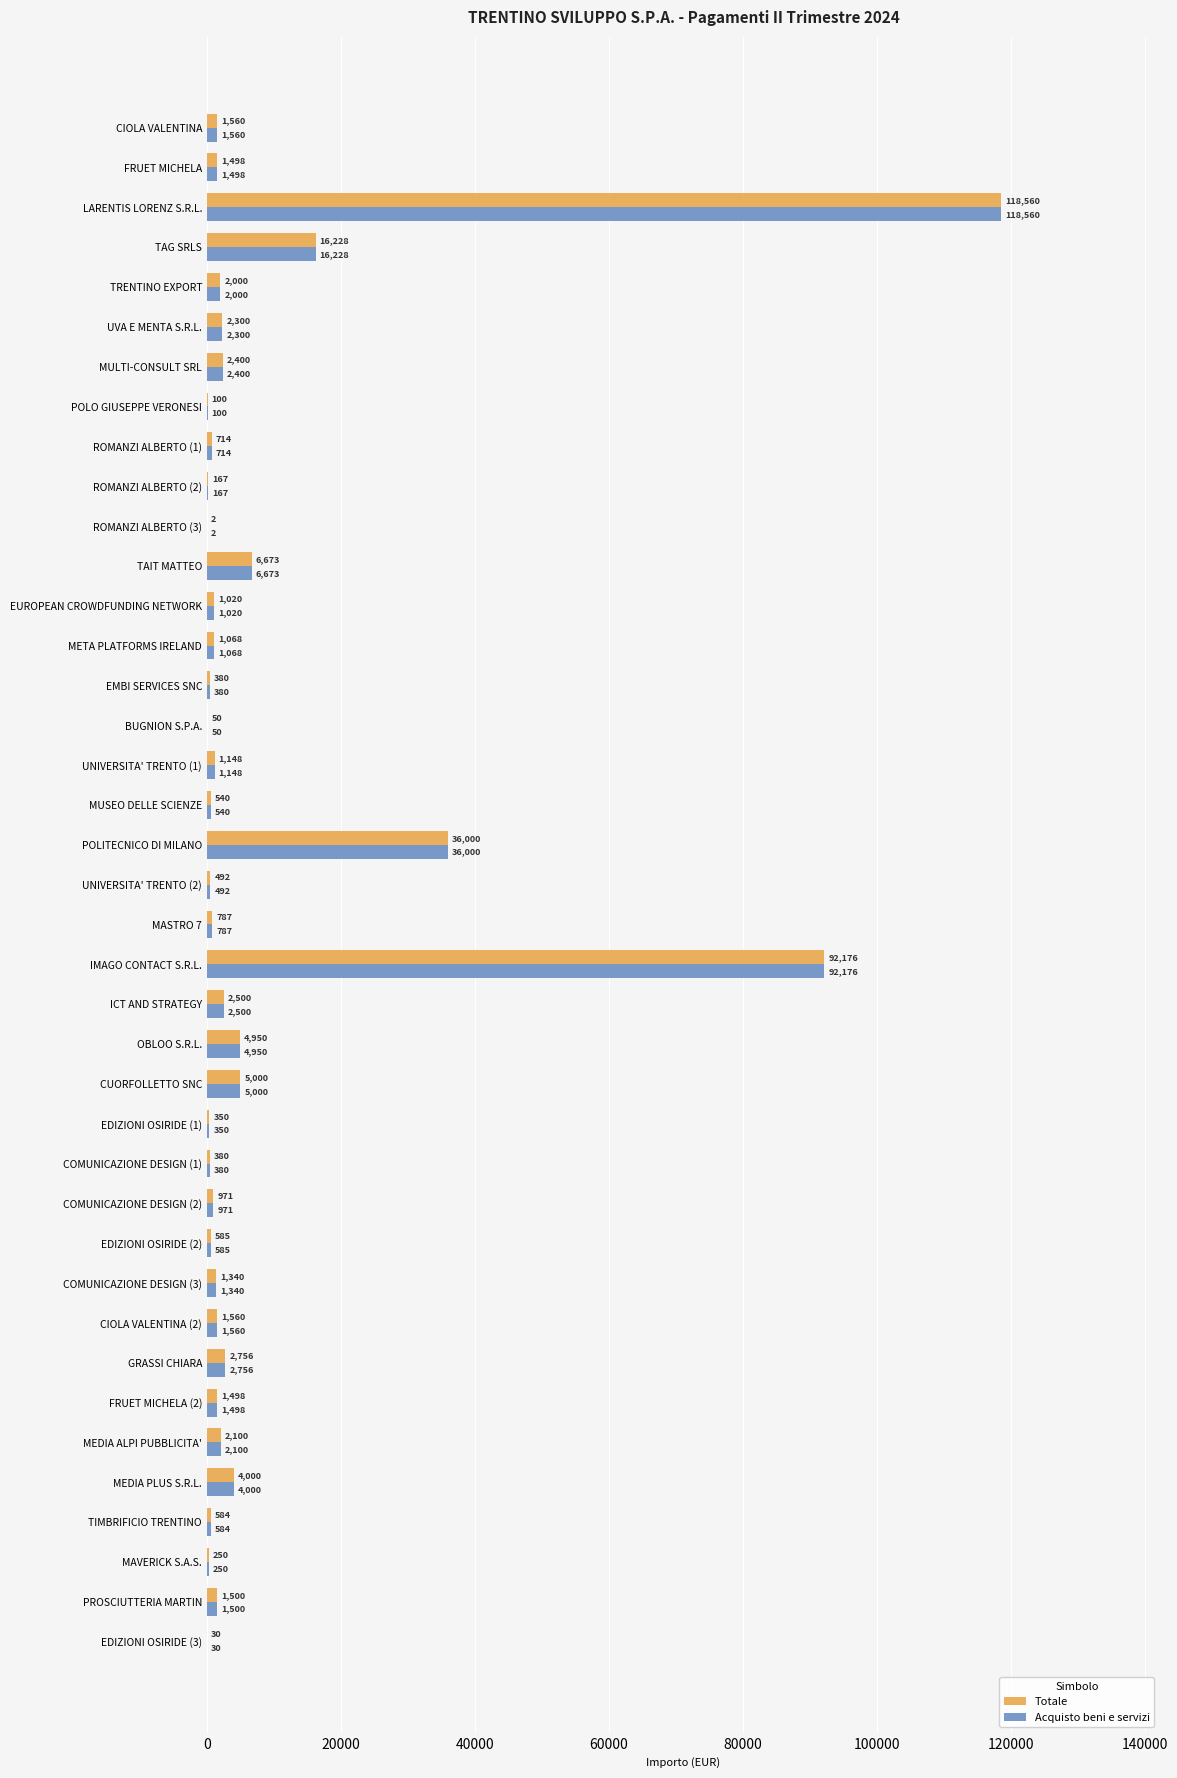

What is the greatest value displayed?

118560.0